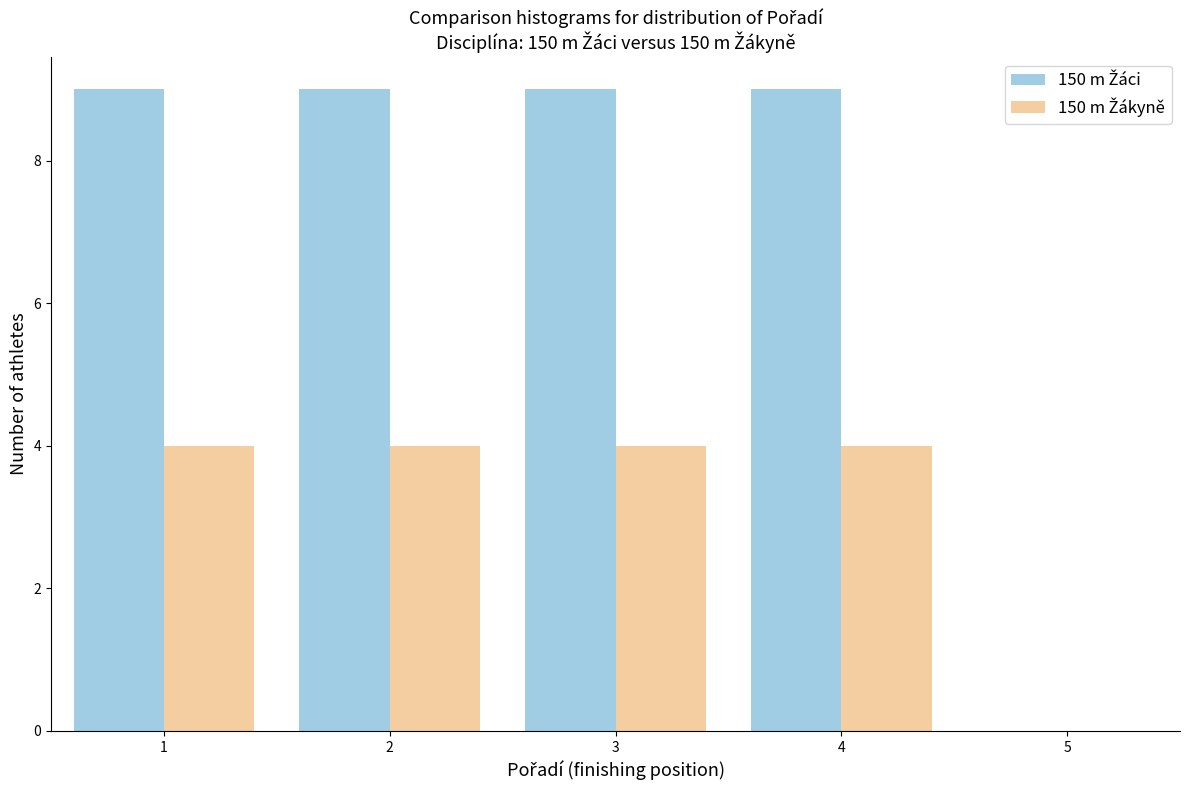

What is the spread (max minus min) of values at 3?

5